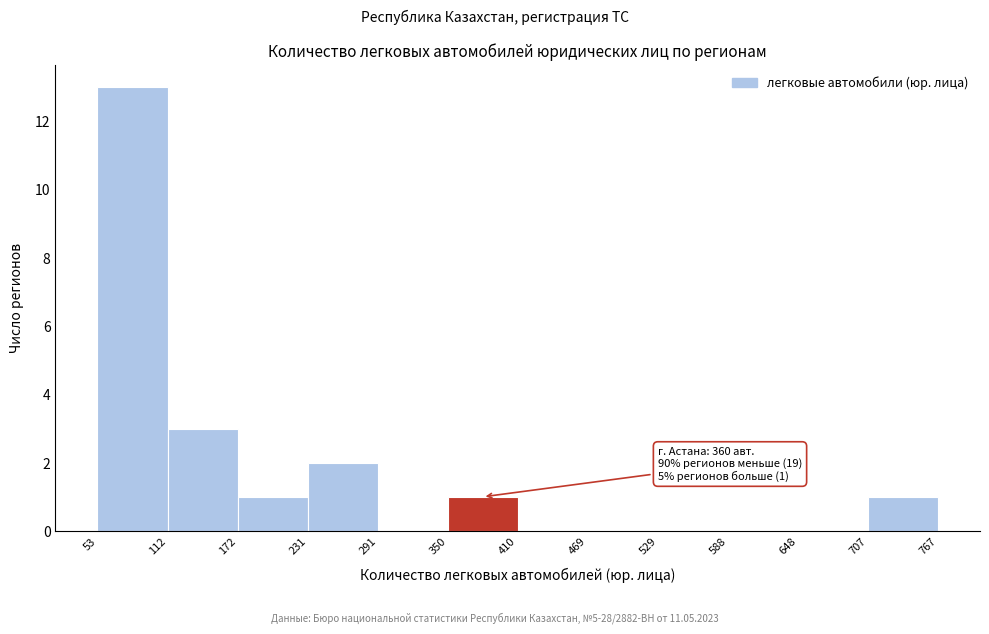

Over which range of the x-axis is the bar tallest?

53 to 112